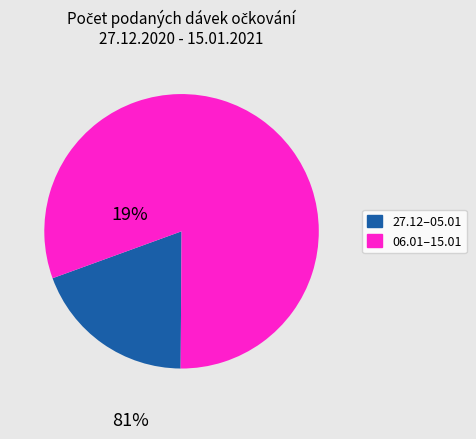

Is there any slice that represents more than half of the pie?

Yes